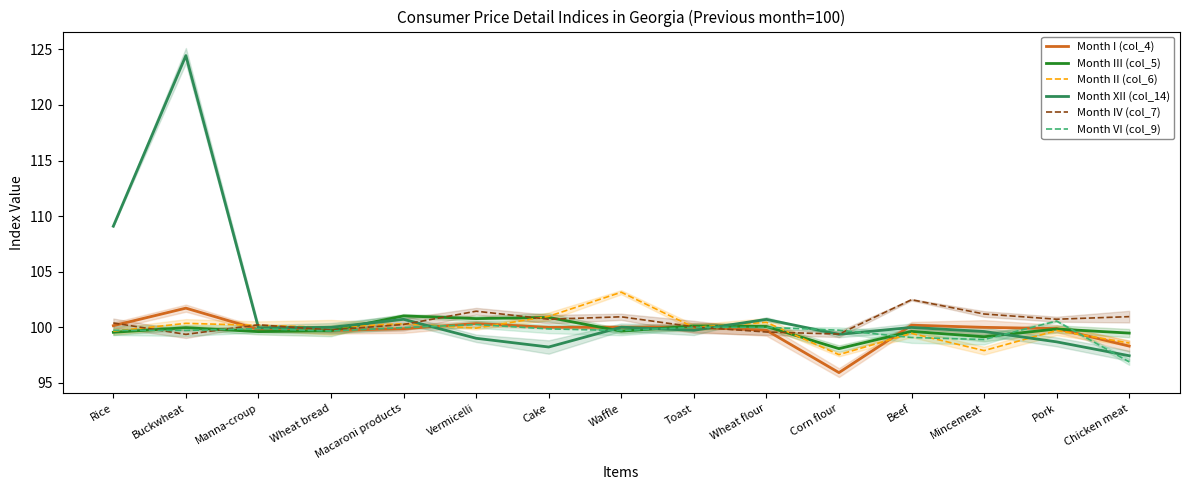

After their last crossing, which series has the higher values: Month I (col_4) or Month VI (col_9)?

Month I (col_4)